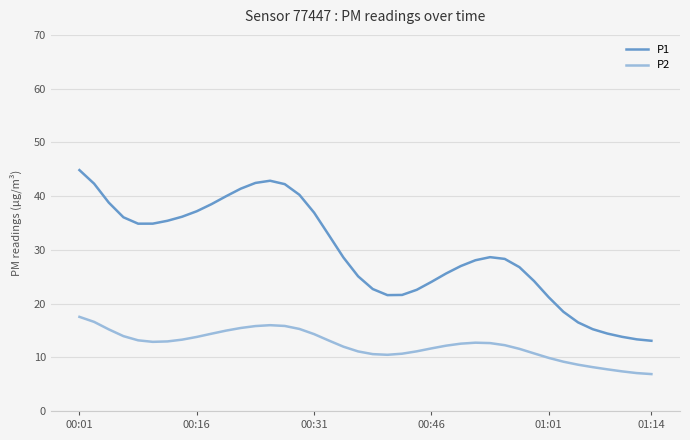

Which series has the largest total across all categories?

P1